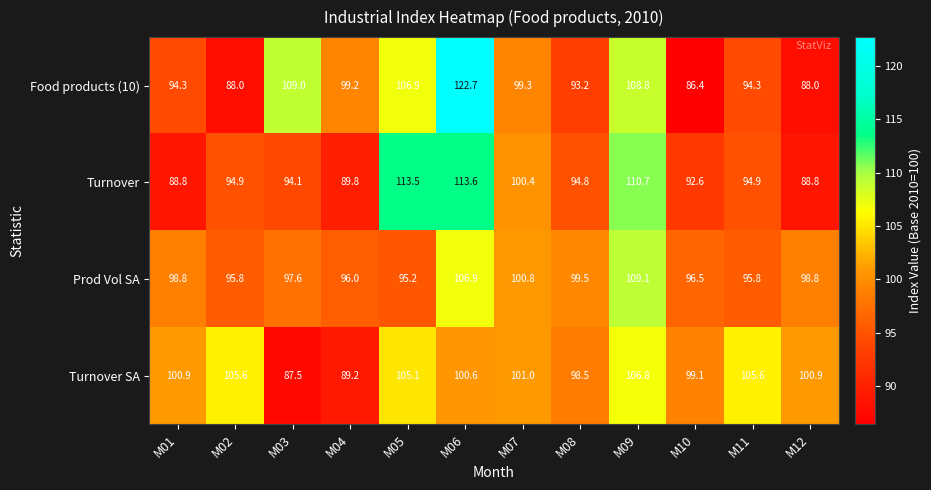

At which category does the chart reach its minimum across all series?

M10